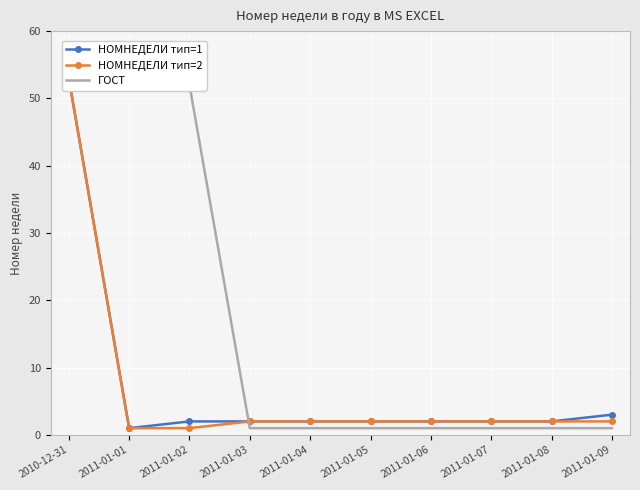

Rank the series at 2011-01-01 from lowest to highest value.

НОМНЕДЕЛИ тип=1, НОМНЕДЕЛИ тип=2, ГОСТ